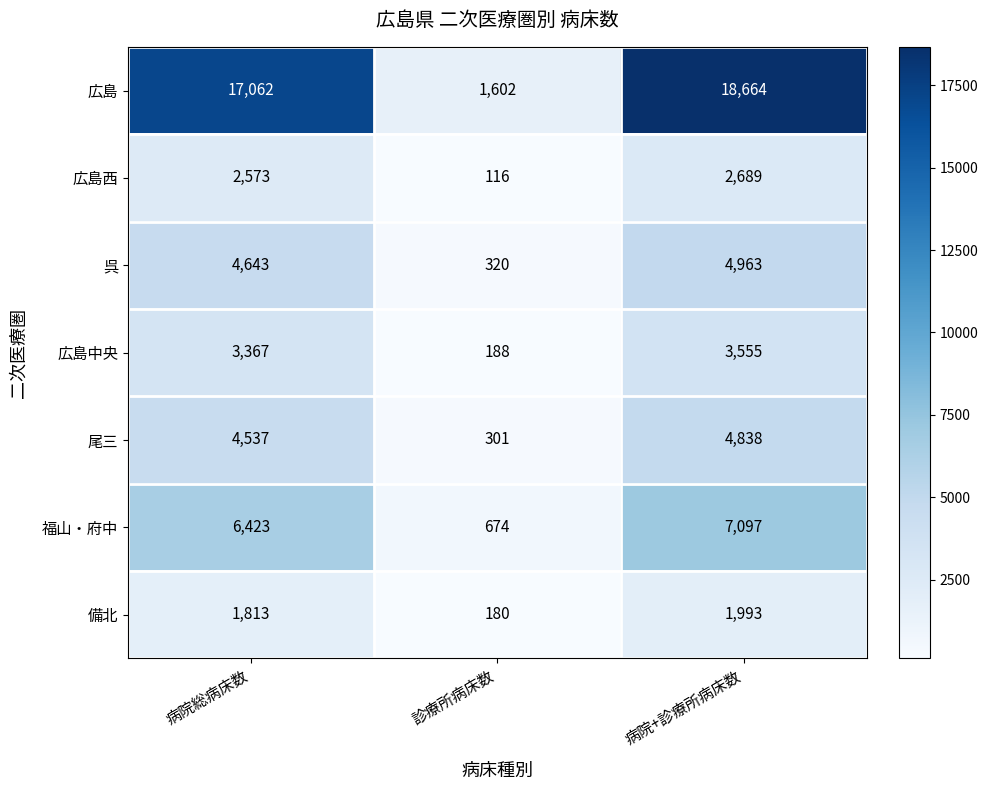

What is the total value across all series at 病院+診療所病床数?

43799